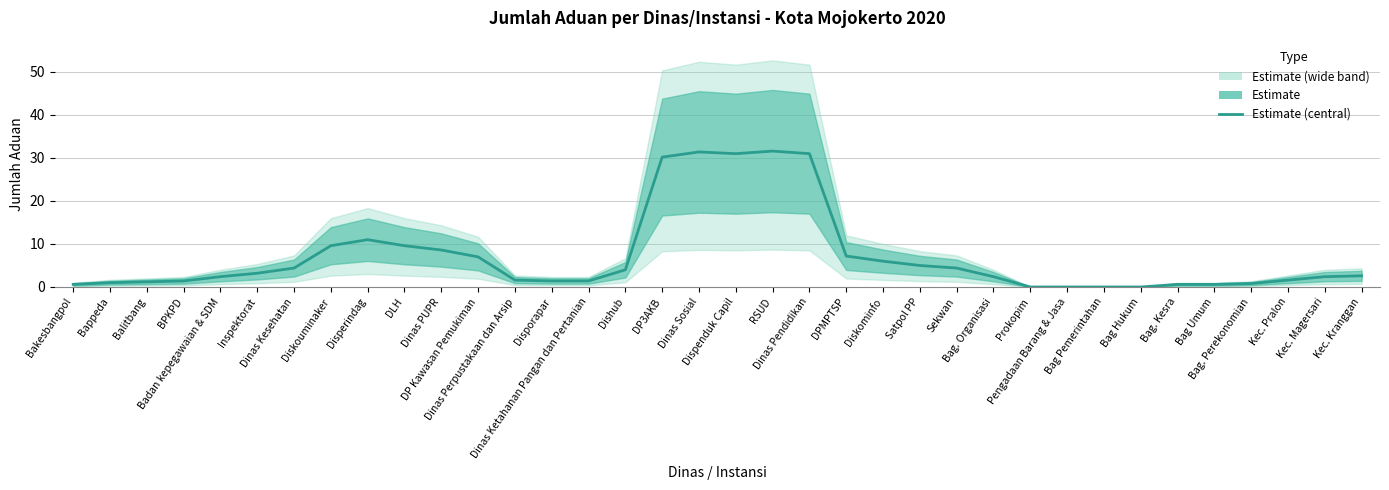

What is the ratio of the value at Diskominfo to the value at Diskouminaker?

0.6